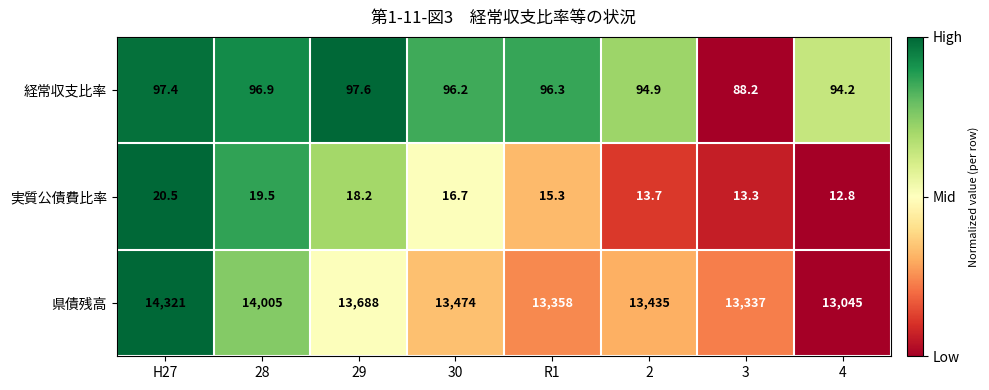

What is the spread (max minus min) of values at 3?

13323.7